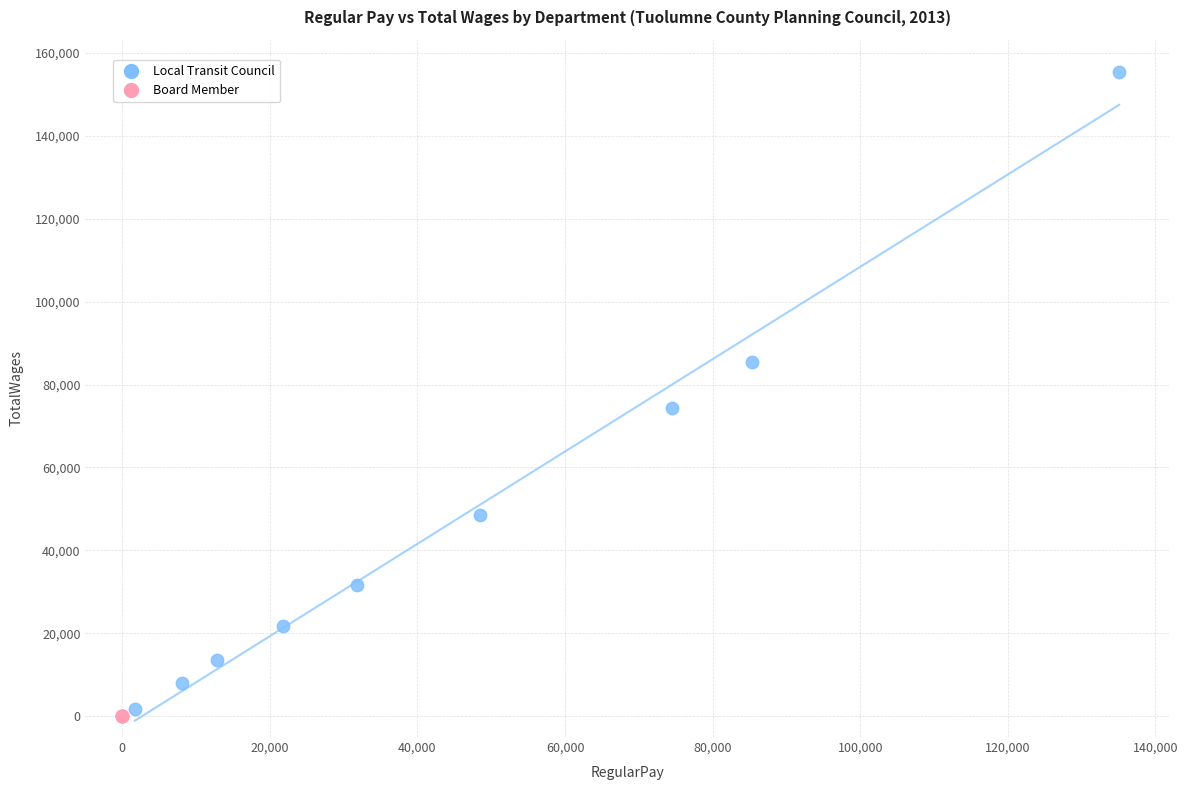

Which series contains the highest Y value?

Local Transit Council